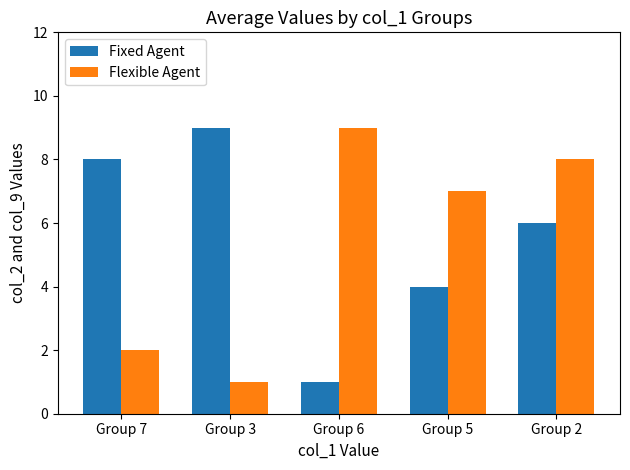

Reading left to right, what are all the values shown in this chart?

Fixed Agent: Group 7=8	Group 3=9	Group 6=1	Group 5=4	Group 2=6
Flexible Agent: Group 7=2	Group 3=1	Group 6=9	Group 5=7	Group 2=8